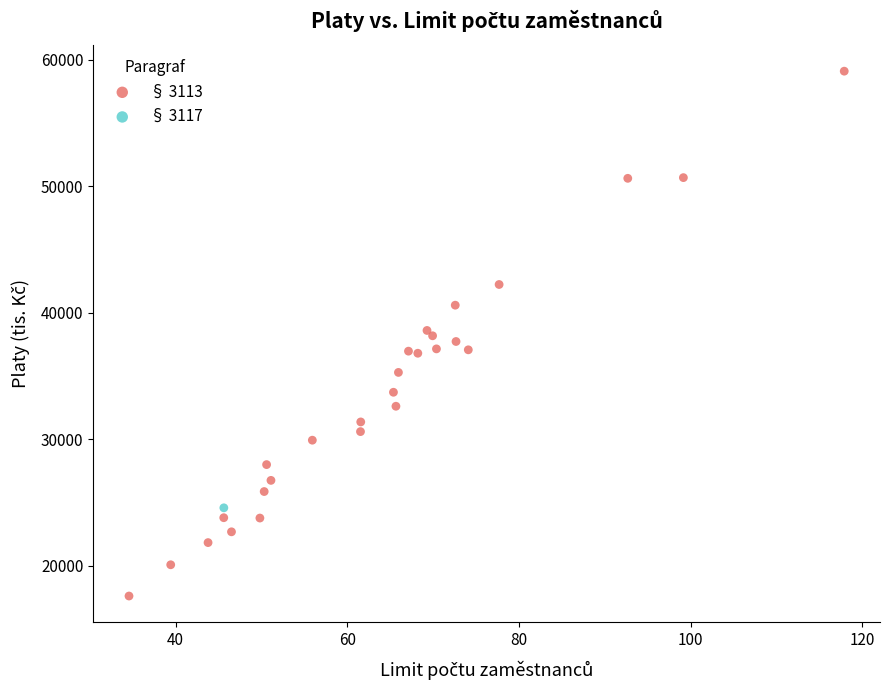

What are all the series names shown in the legend?

§ 3113, § 3117